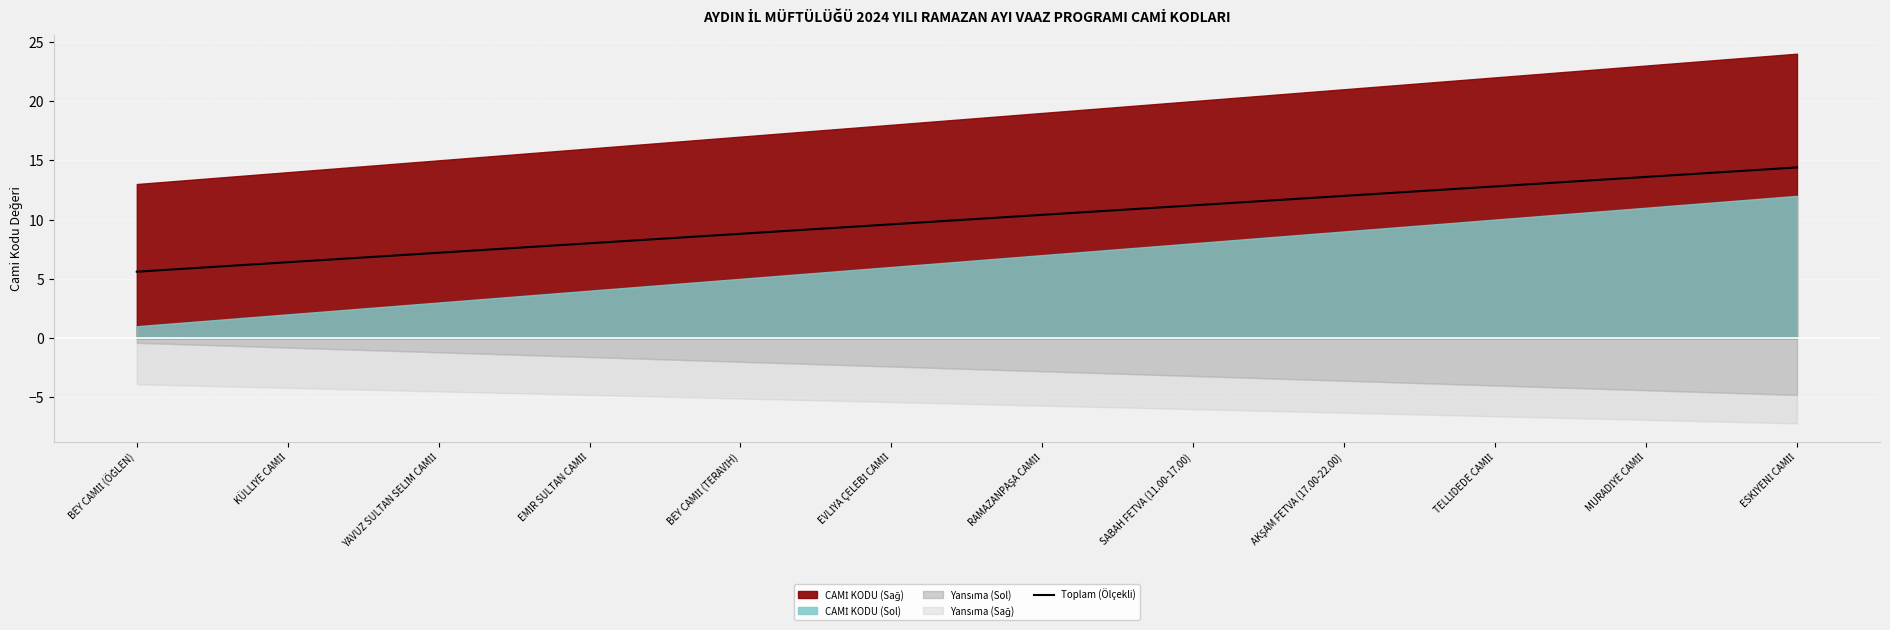

The chart shows a value of 11.2 at SABAH FETVA (11.00-17.00). True or false?

True